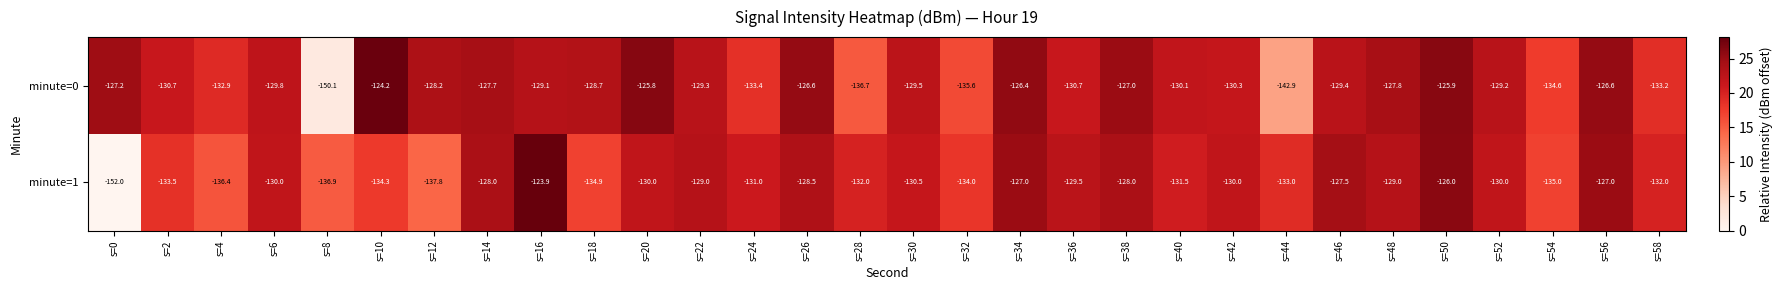

List the series in order of their peak value, highest first.

minute=1, minute=0